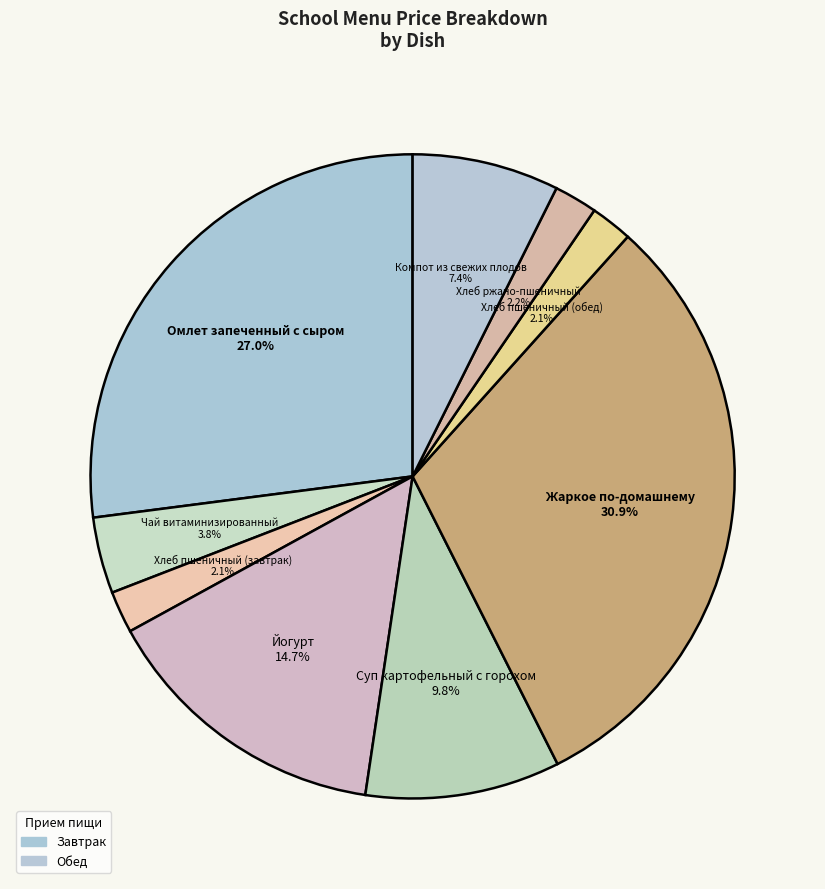

True or false: Суп картофельный с горохом accounts for 20% of the total.

False